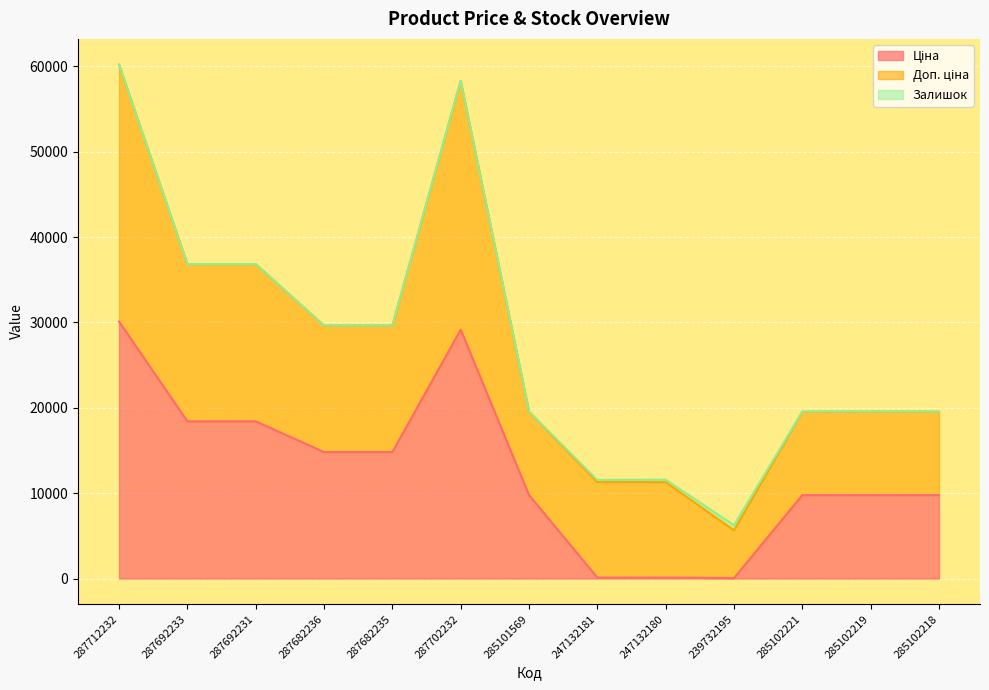

Which has a higher value, 247132180 or 285102221?

285102221